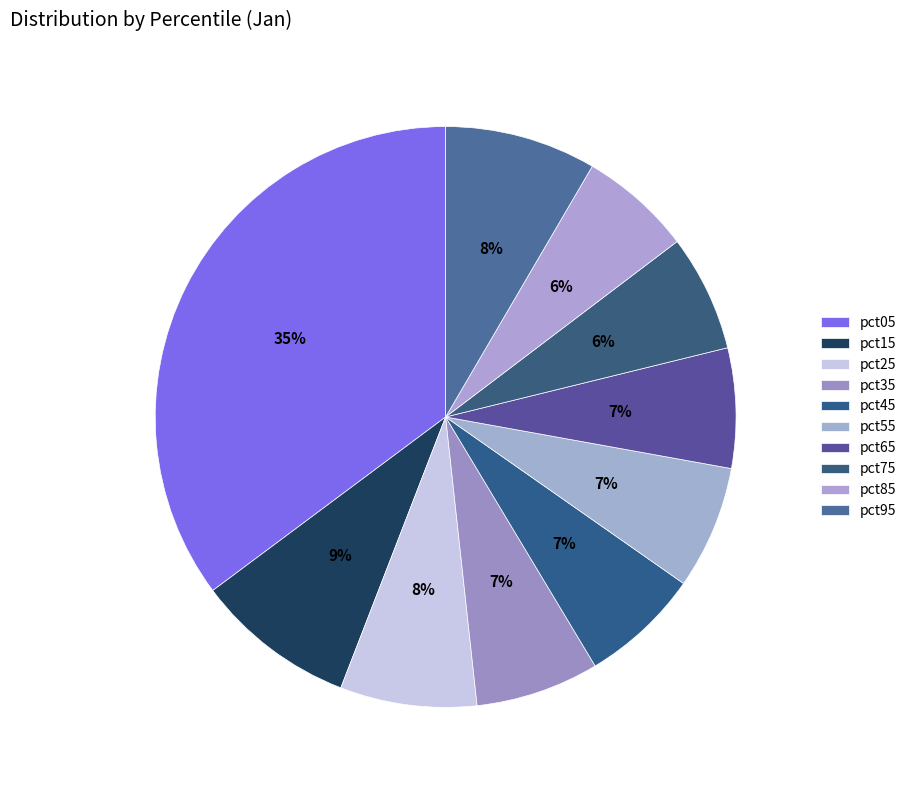

How many segments does this pie chart have?

10